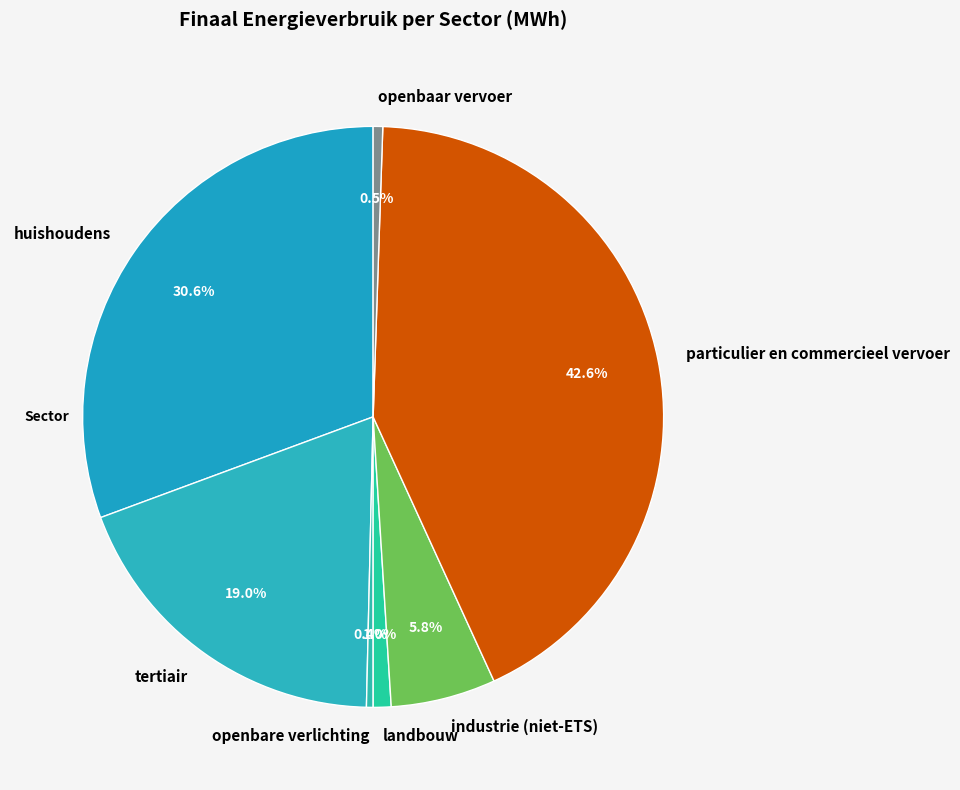

Count the number of slices in the pie.

7